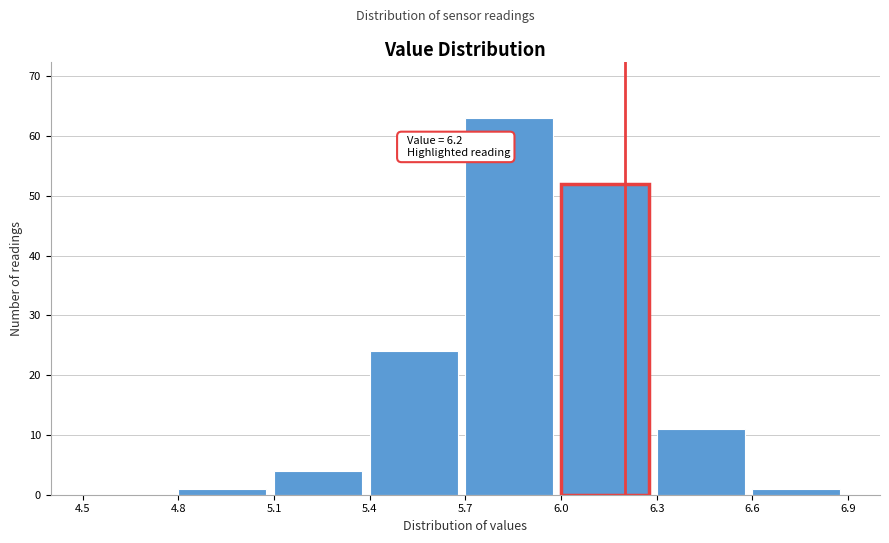

Over which range of the x-axis is the bar tallest?

5.7 to 6.0